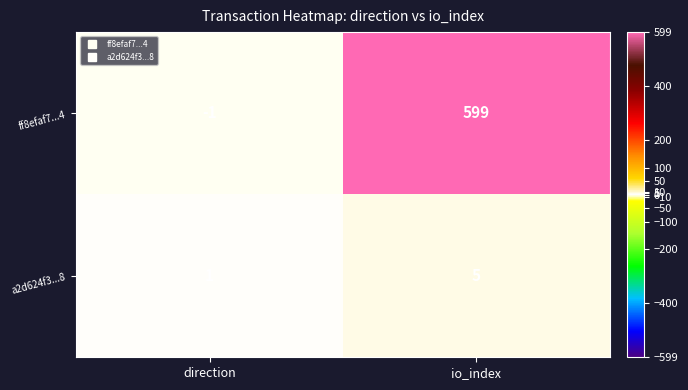

At which category does the chart reach its peak across all series?

io_index